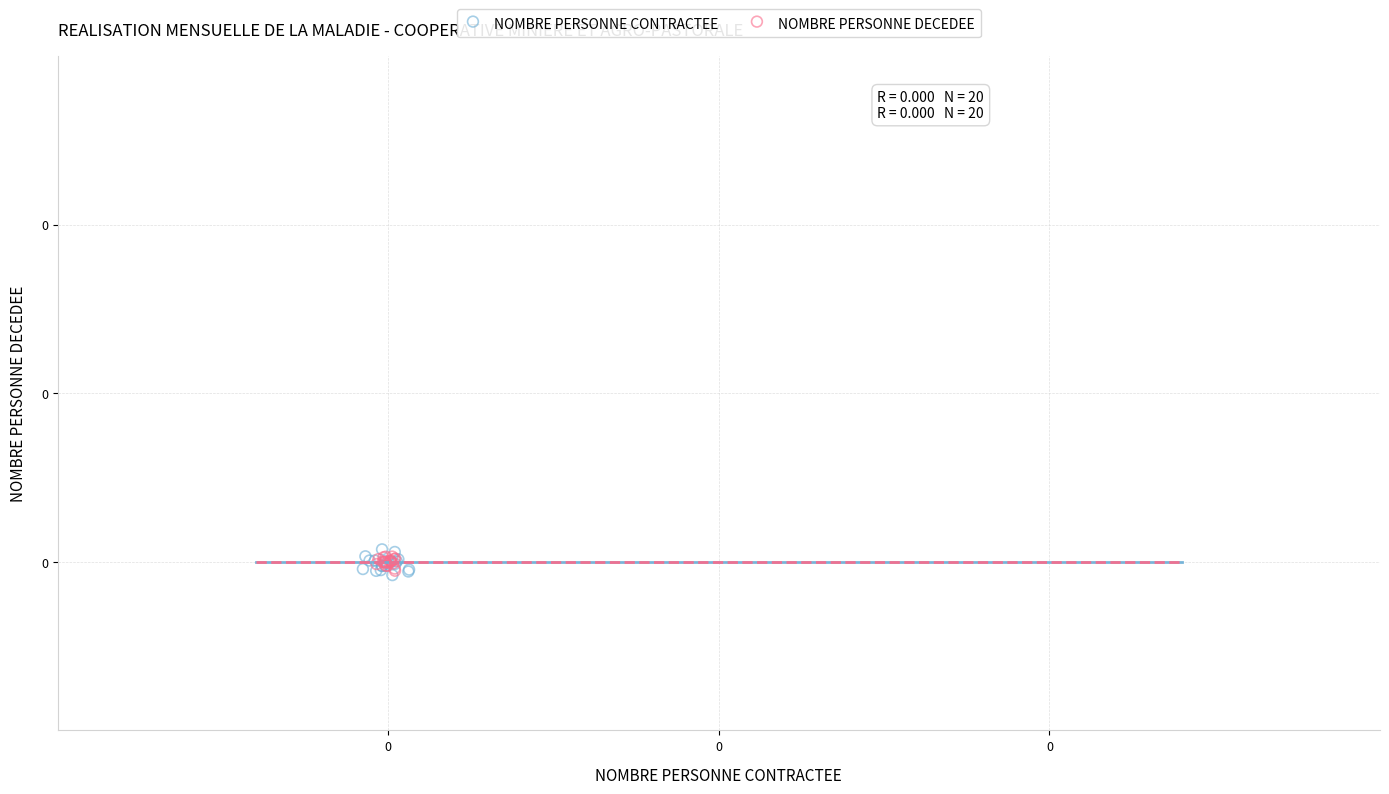

Which series has the largest Y range (max minus min)?

NOMBRE PERSONNE CONTRACTEE